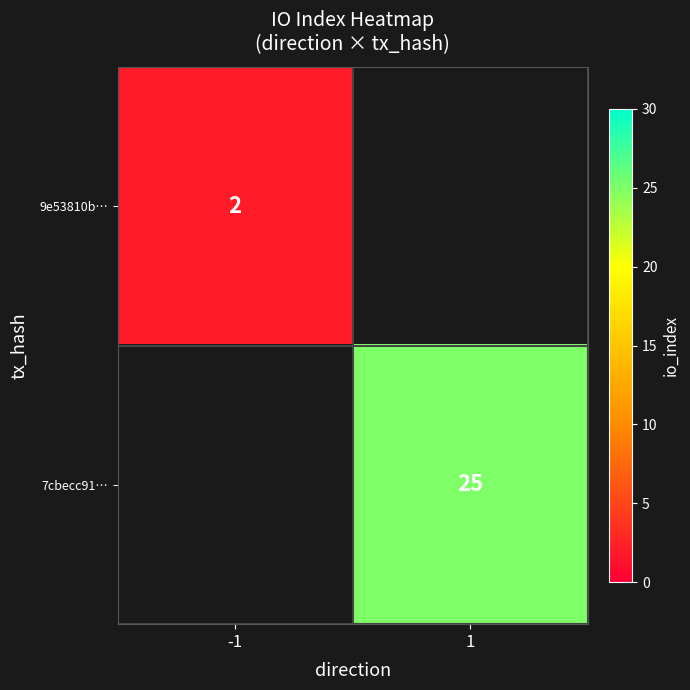

How many distinct data groups are displayed?

2